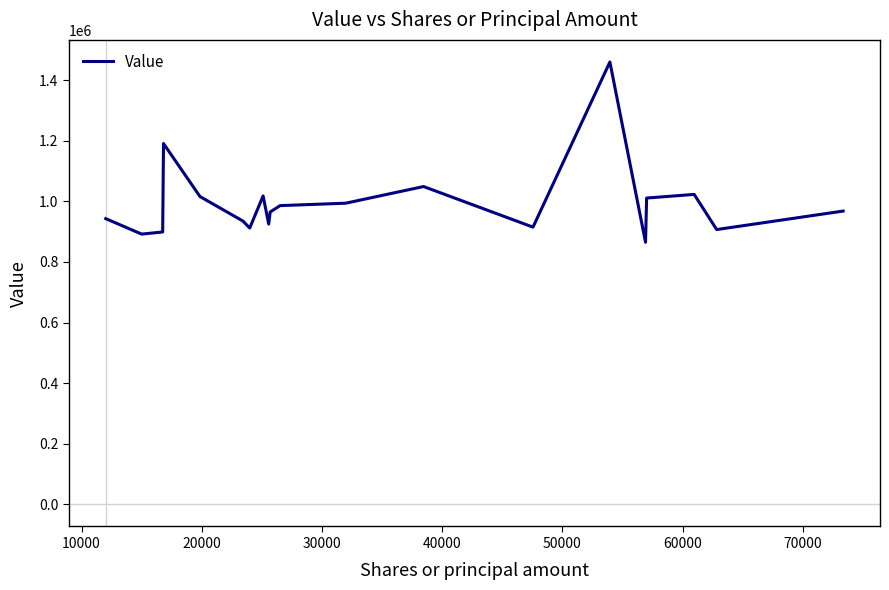

What is the smallest value displayed?

865000